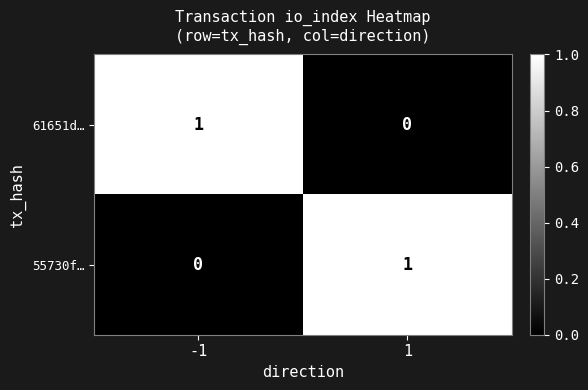

The 55730f… series shows 1 at -1. True or false?

False